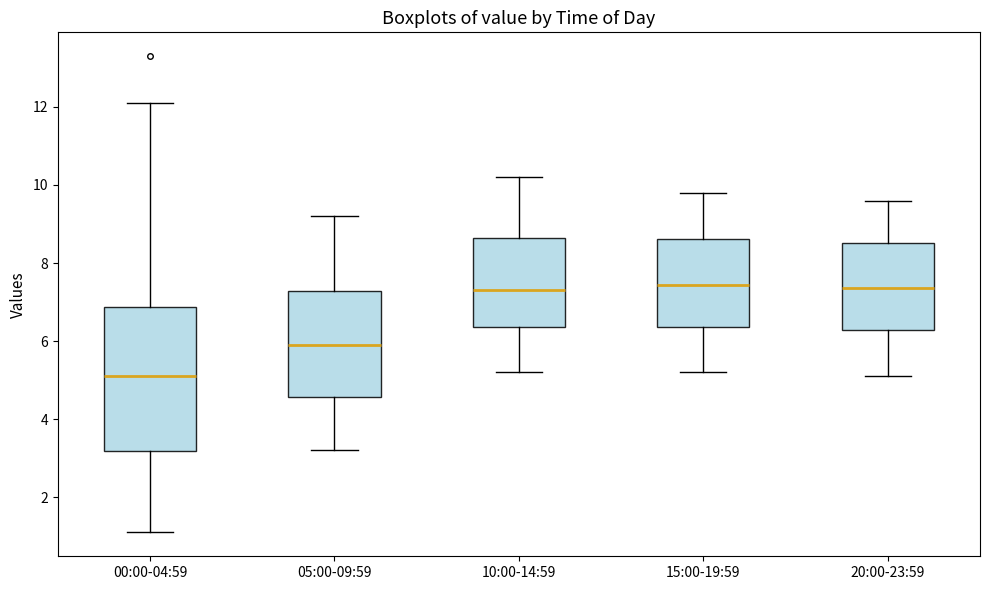

Reading left to right, read every box against the y-axis: the position of its median line, the range the box covers, and the ends of its whiskers. The values are not printed on the chart, so give them approximately, as read against the axis.

00:00-04:59: median 5.2, box 3.2 to 6.8, whiskers 1.2 to 12.2
05:00-09:59: median 6.0, box 4.6 to 7.2, whiskers 3.2 to 9.2
10:00-14:59: median 7.4, box 6.4 to 8.6, whiskers 5.2 to 10.2
15:00-19:59: median 7.4, box 6.4 to 8.6, whiskers 5.2 to 9.8
20:00-23:59: median 7.4, box 6.2 to 8.6, whiskers 5.2 to 9.6